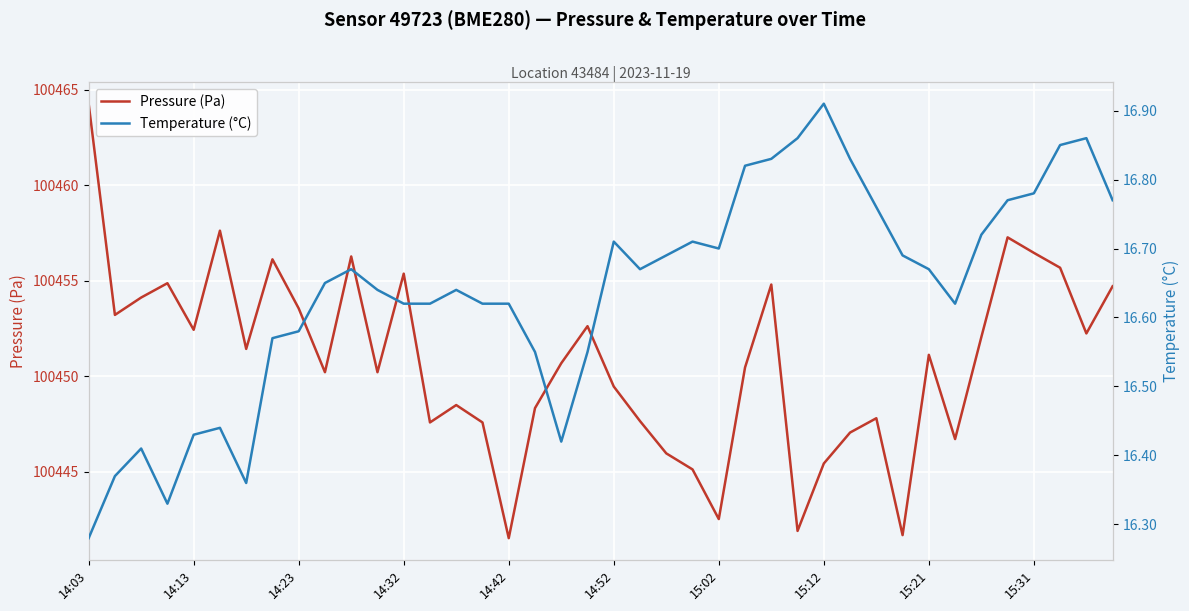

The Pressure (Pa) series shows 60223.6 at 15:12. True or false?

False